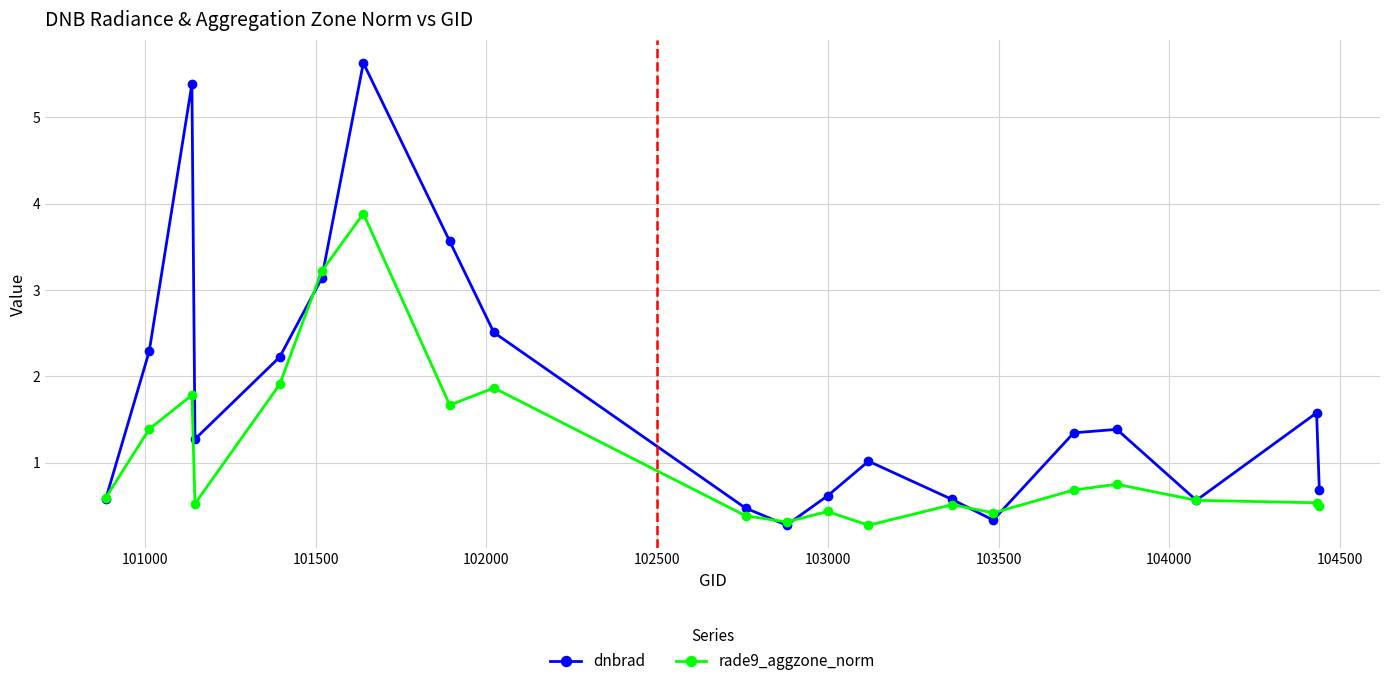

What are all the series names shown in the legend?

dnbrad, rade9_aggzone_norm